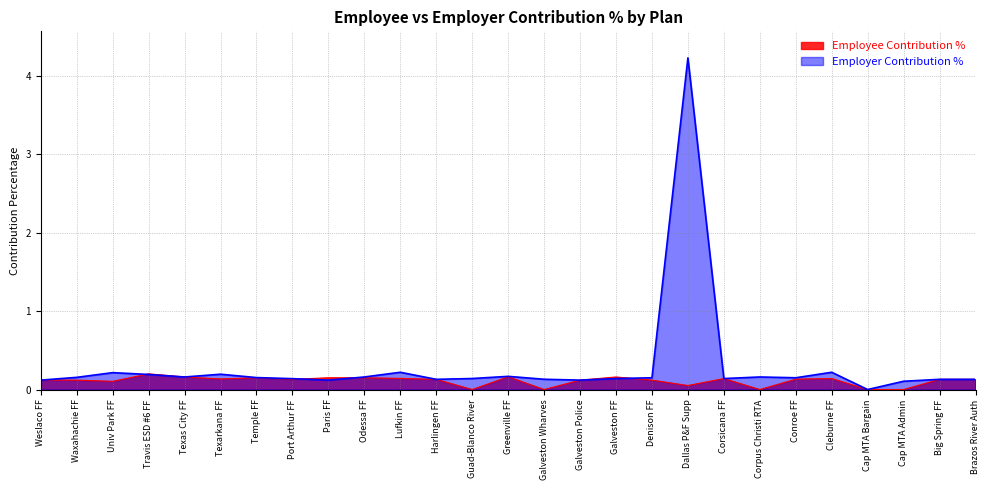

The value of Employee Contribution % at Travis ESD #6 FF is 0.3. True or false?

False